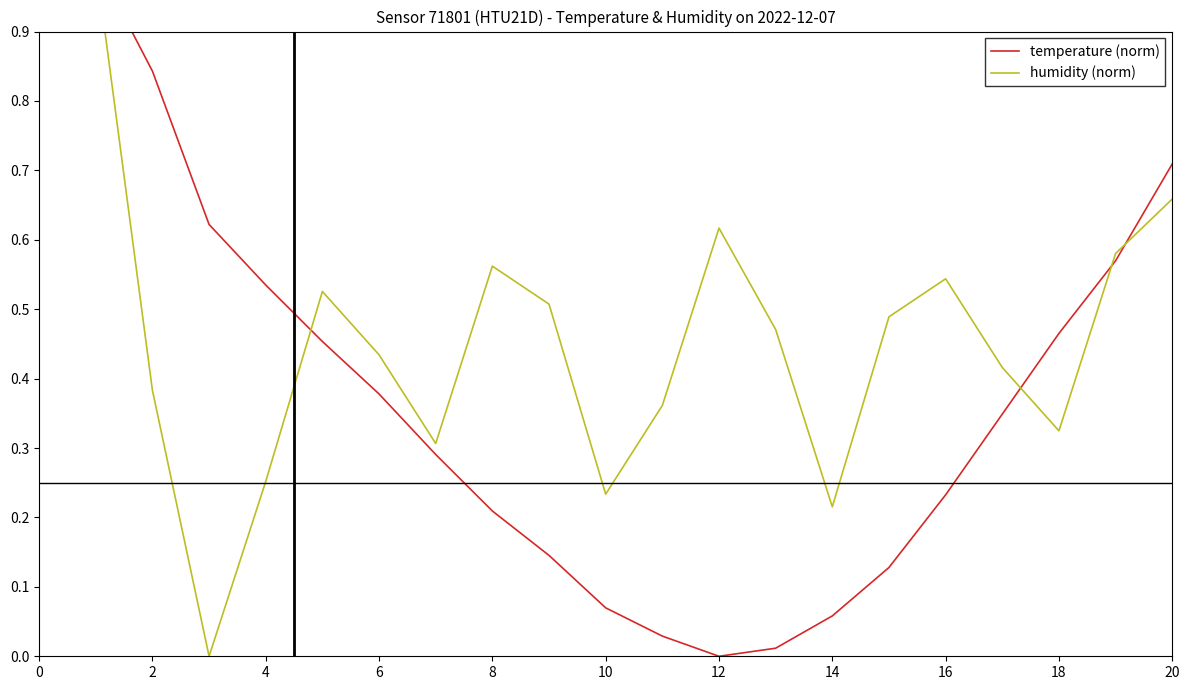

Rank the series at 4 from lowest to highest value.

humidity (norm), temperature (norm)